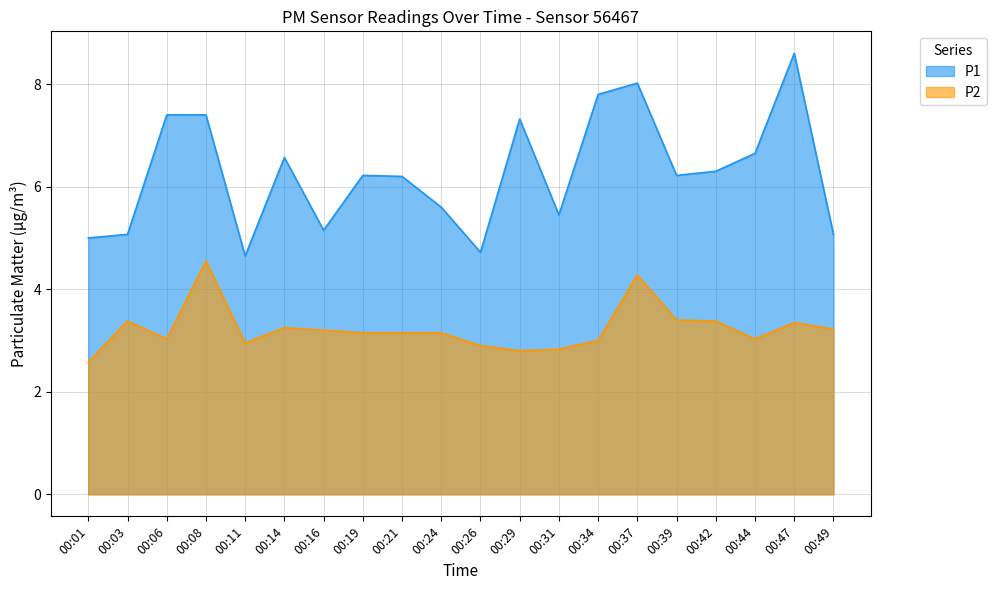

Where is P1 nearest to the value 6?

00:21